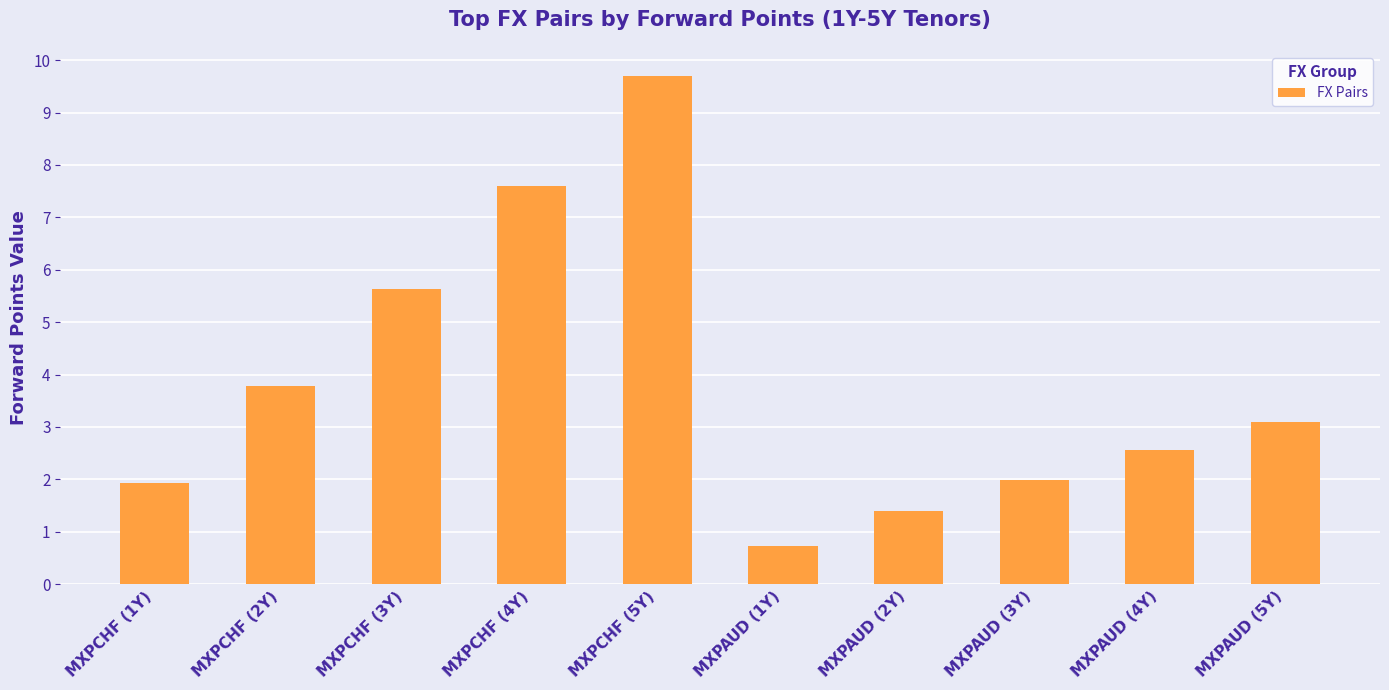

How many series are shown in this chart?

1